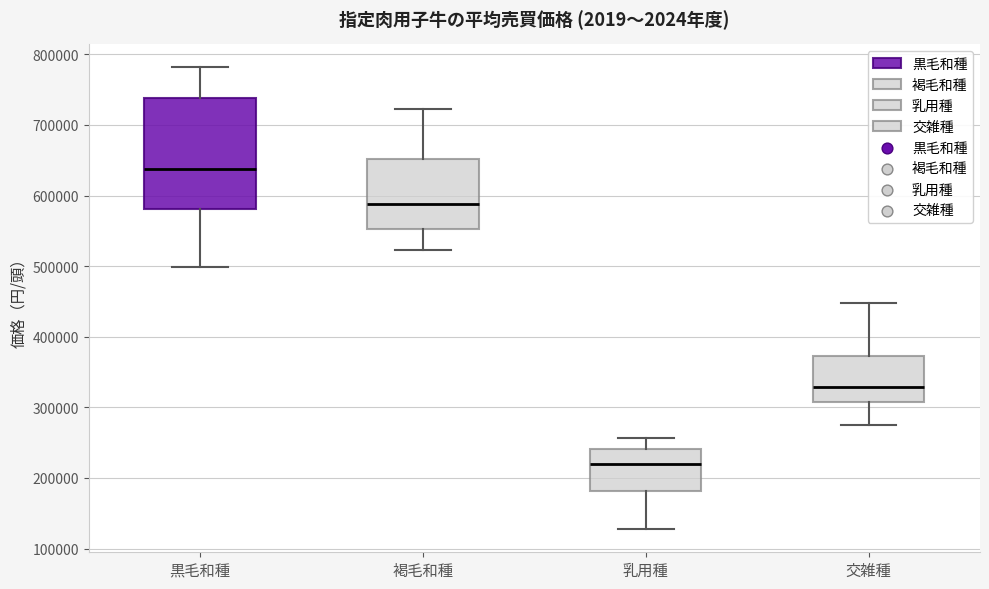

Which box is the tallest, from its lower edge to its upper edge?

黒毛和種